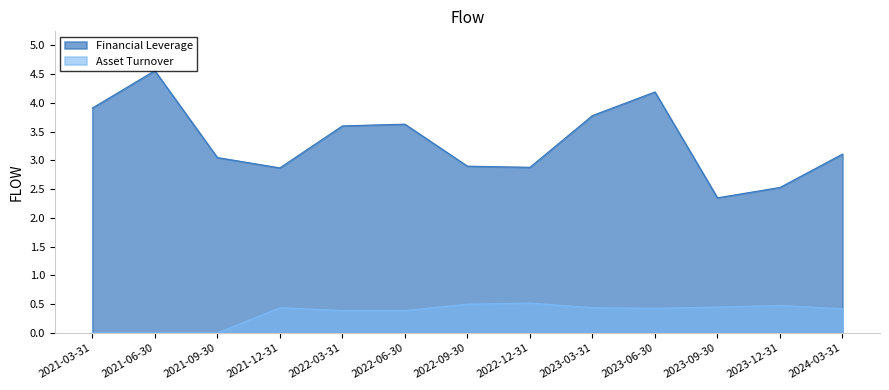

What is the average value of the Financial Leverage series?

3.3